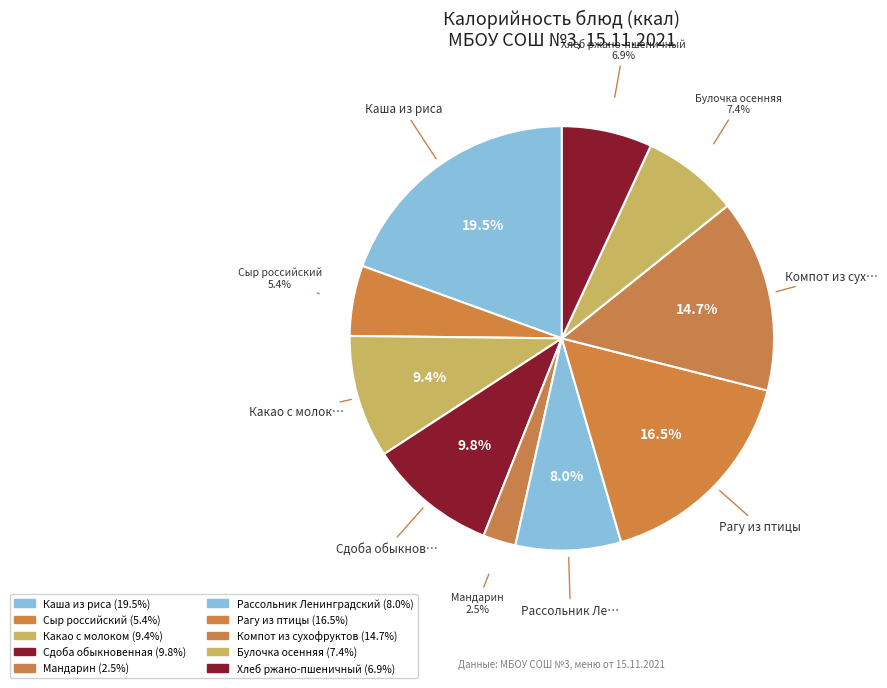

Count the number of slices in the pie.

10